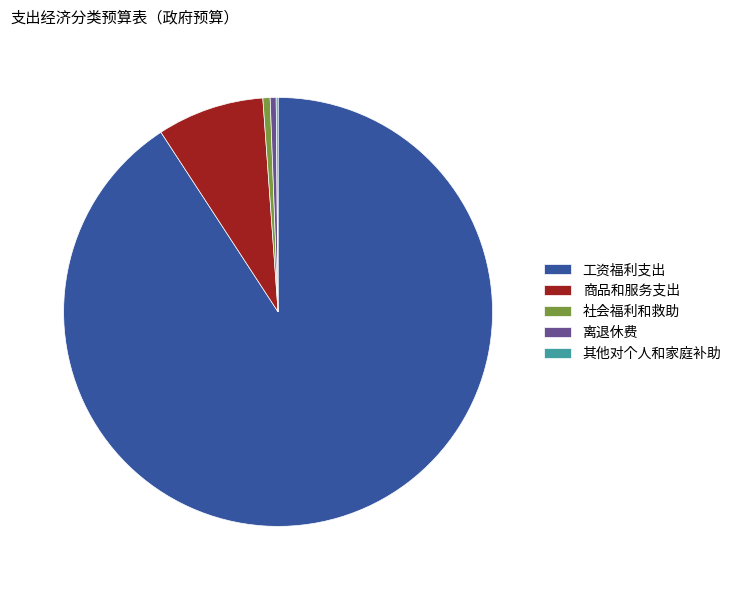

Does 工资福利支出 account for over 50% of the chart?

Yes